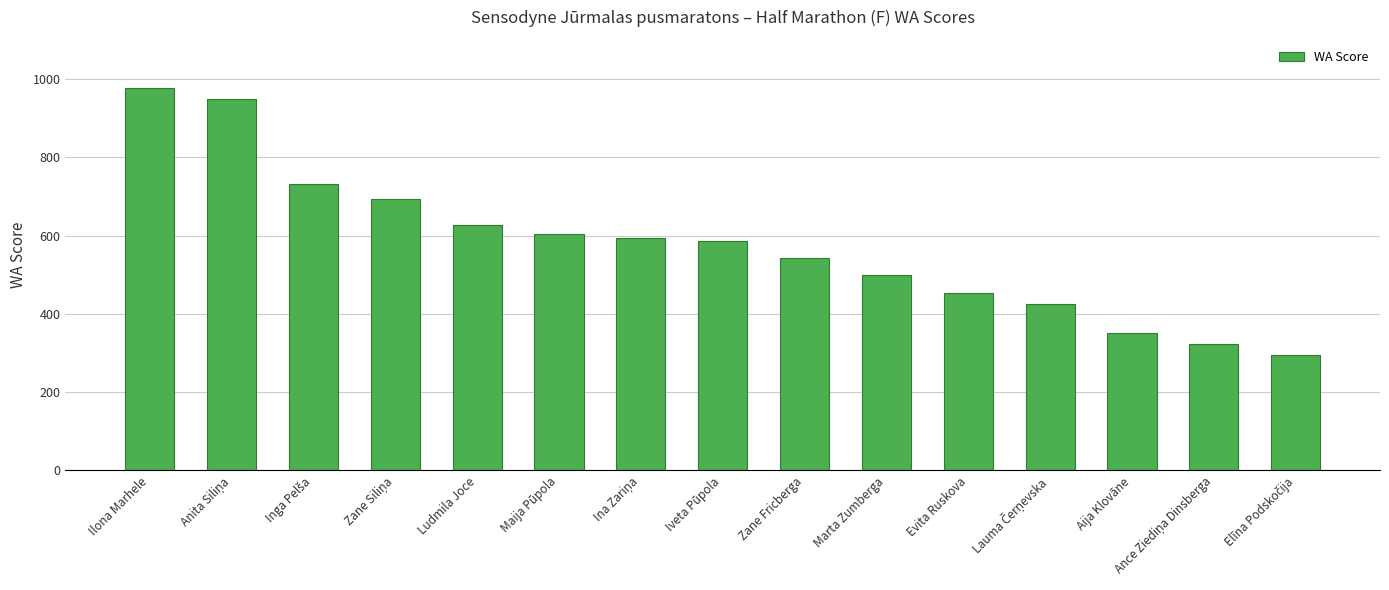

How many data points does each series have?

15